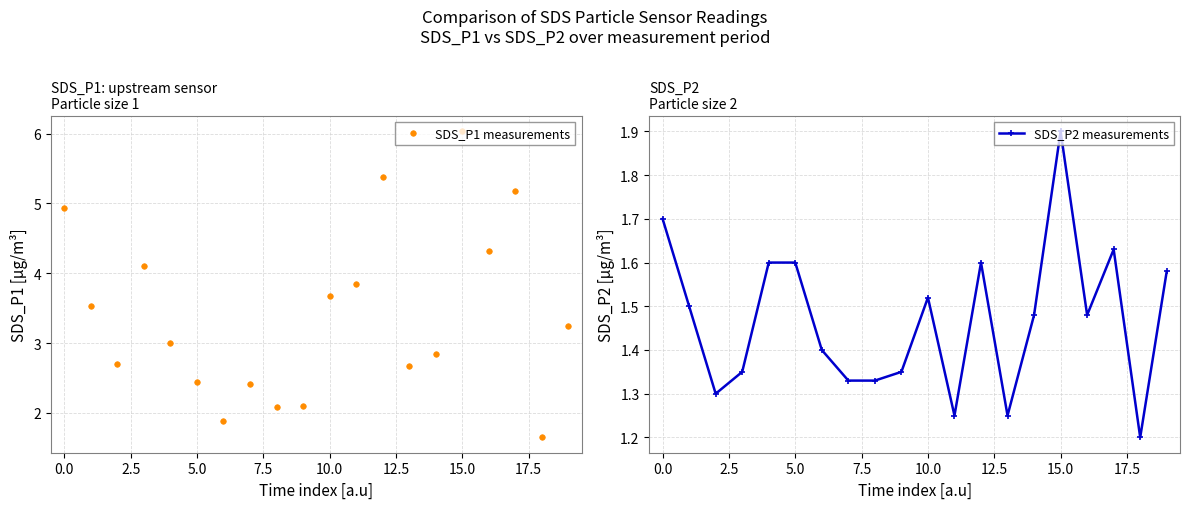

What is the value of the SDS_P2 measurements point at the 15th from the left?

1.5